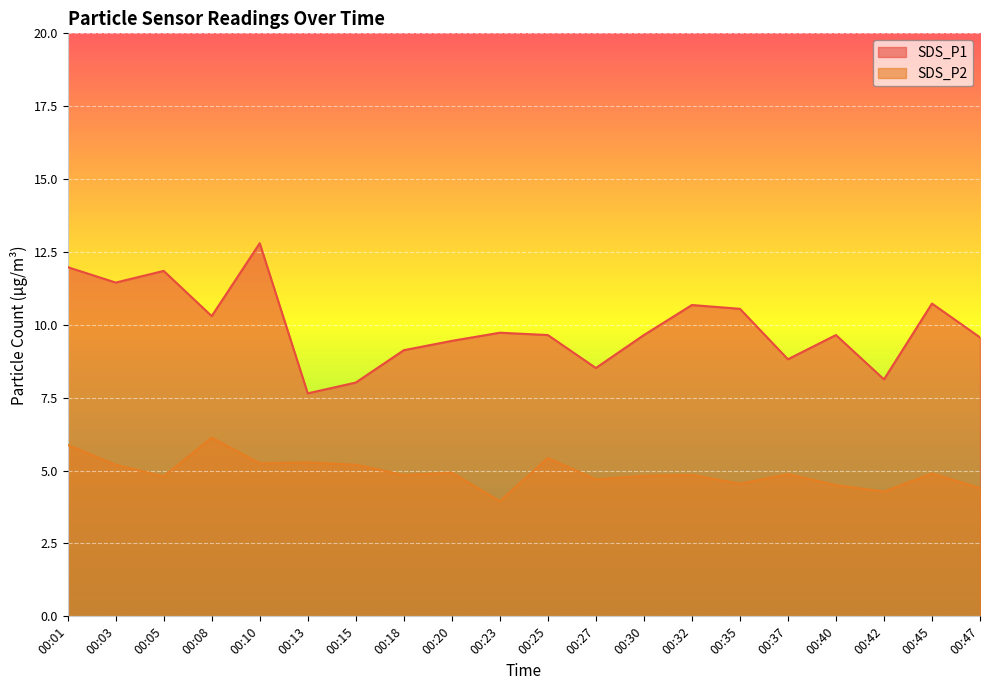

Does the chart display data point markers on the line(s)?

No